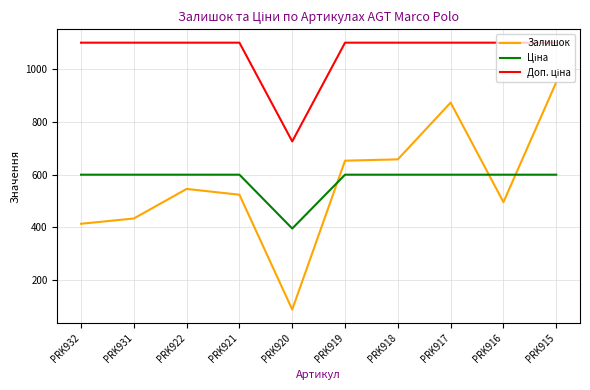

At which category is the sum across all series the highest?

PRK915